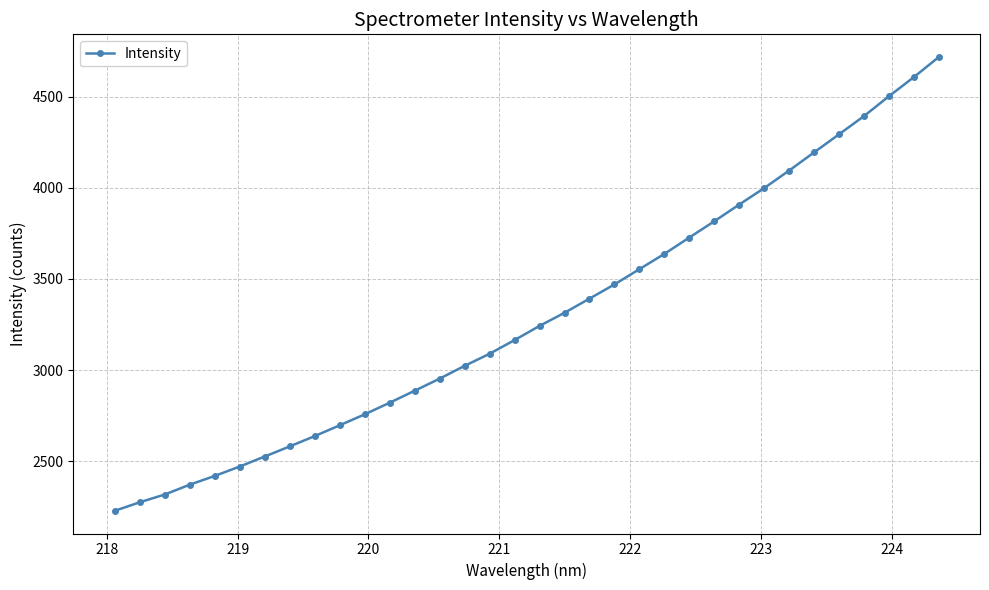

What is the difference between the maximum and second lowest values?

2442.2